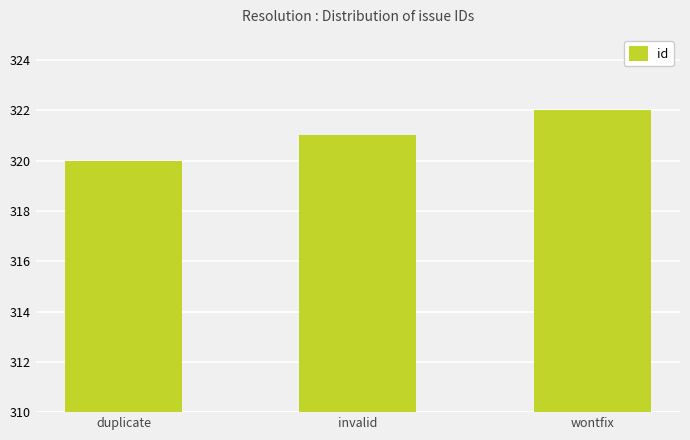

List the labels in order of value, largest first.

wontfix, invalid, duplicate